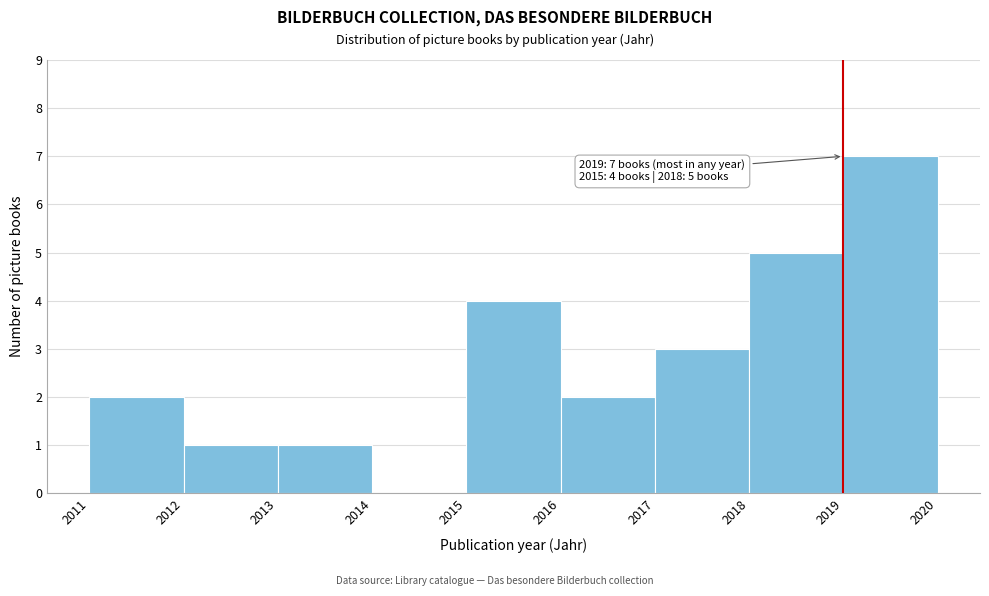

Over which range of the x-axis is the bar tallest?

2019 to 2020